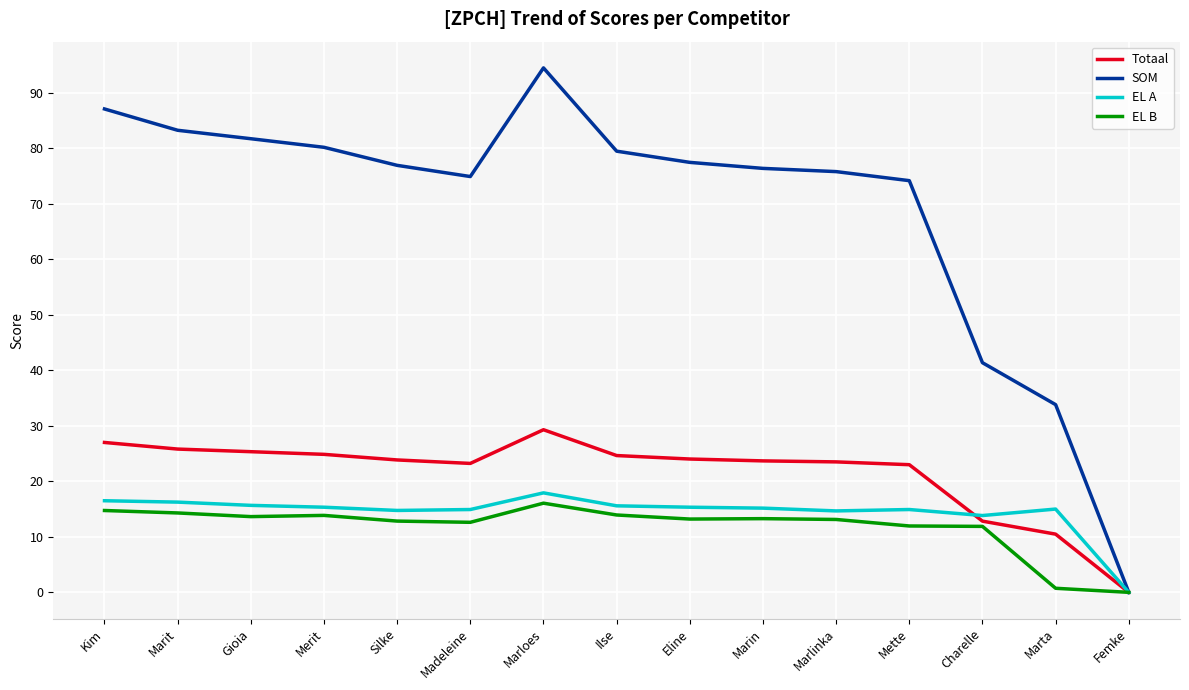

Is the value of EL A at Marloes greater than the value of SOM at Charelle?

No